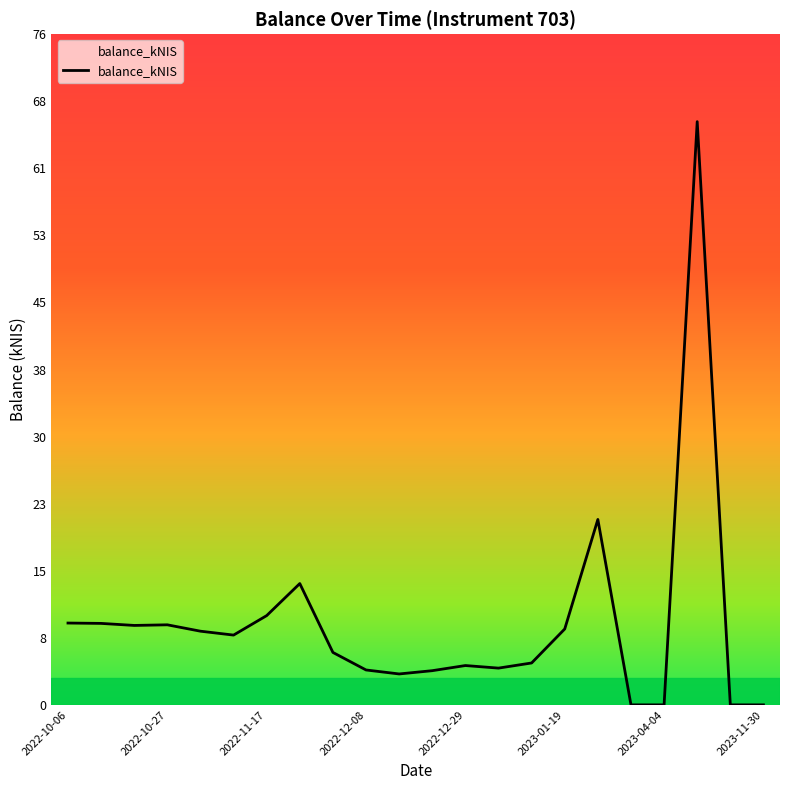

What is the difference between the maximum and minimum values?

65.9